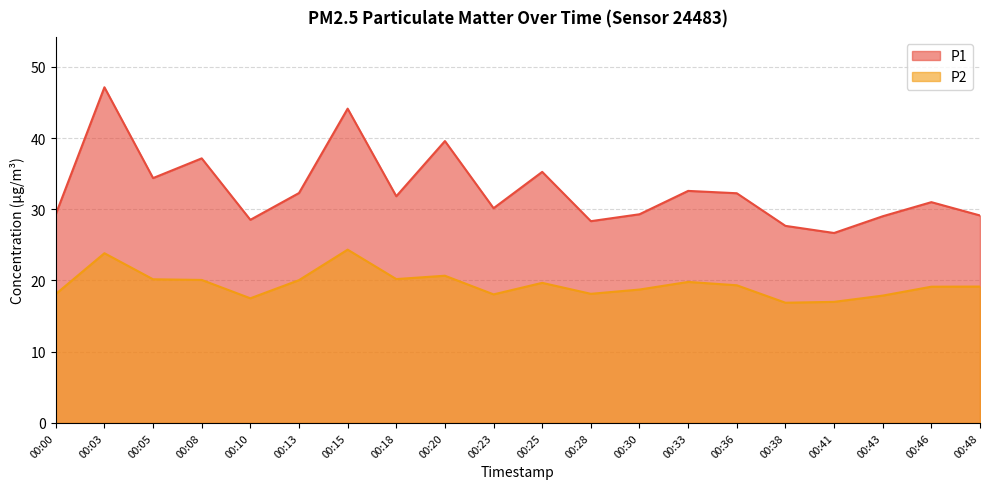

At which label does P2 reach its minimum?

00:38